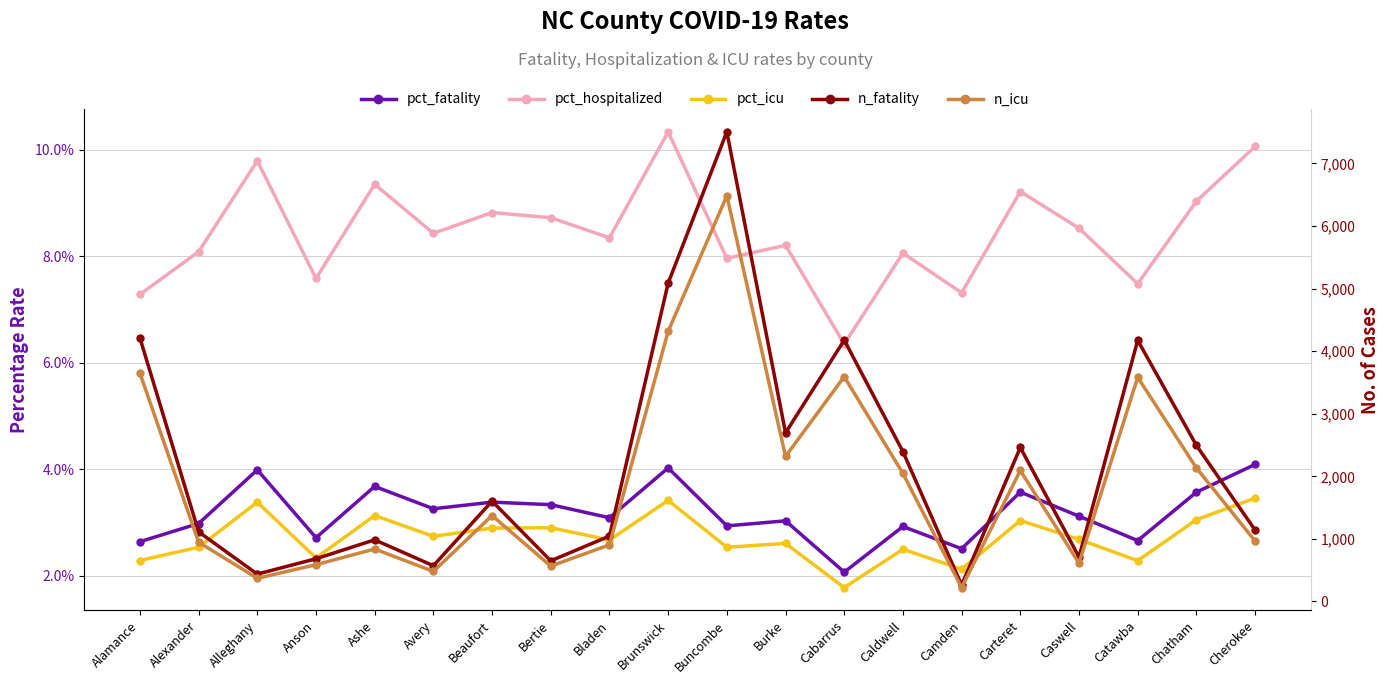

Where is pct_hospitalized nearest to the value 0?

Cabarrus